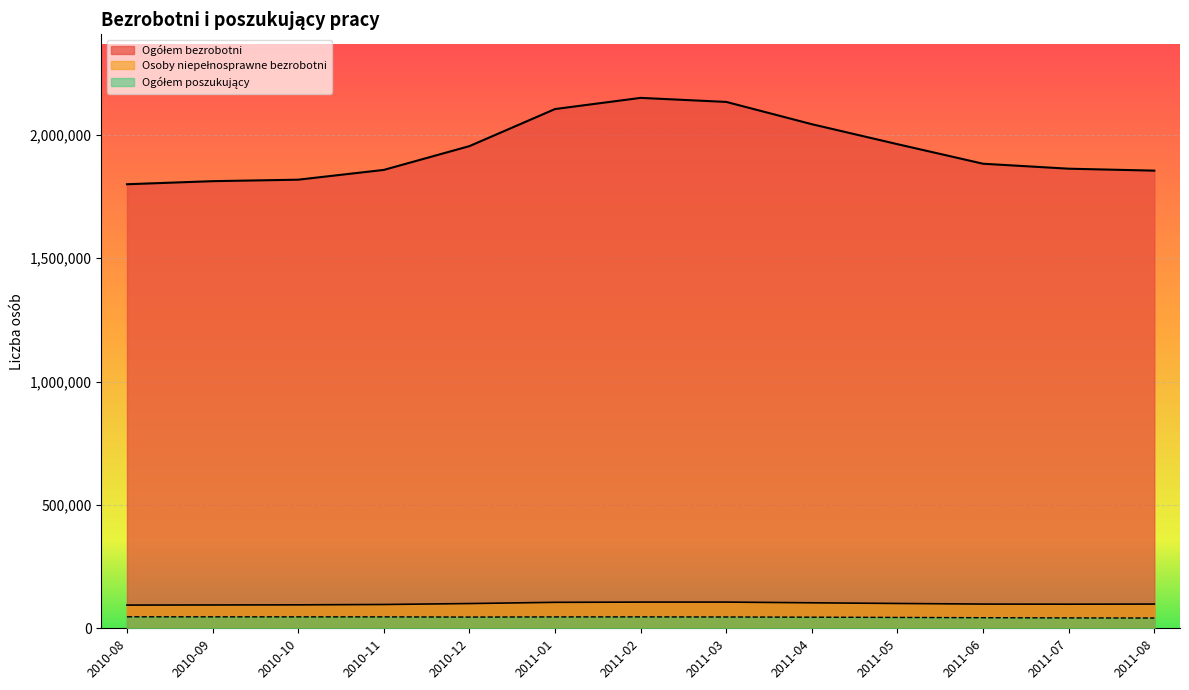

What is the sum of the Ogółem bezrobotni values at 2011-01 and 2010-08?

3905164